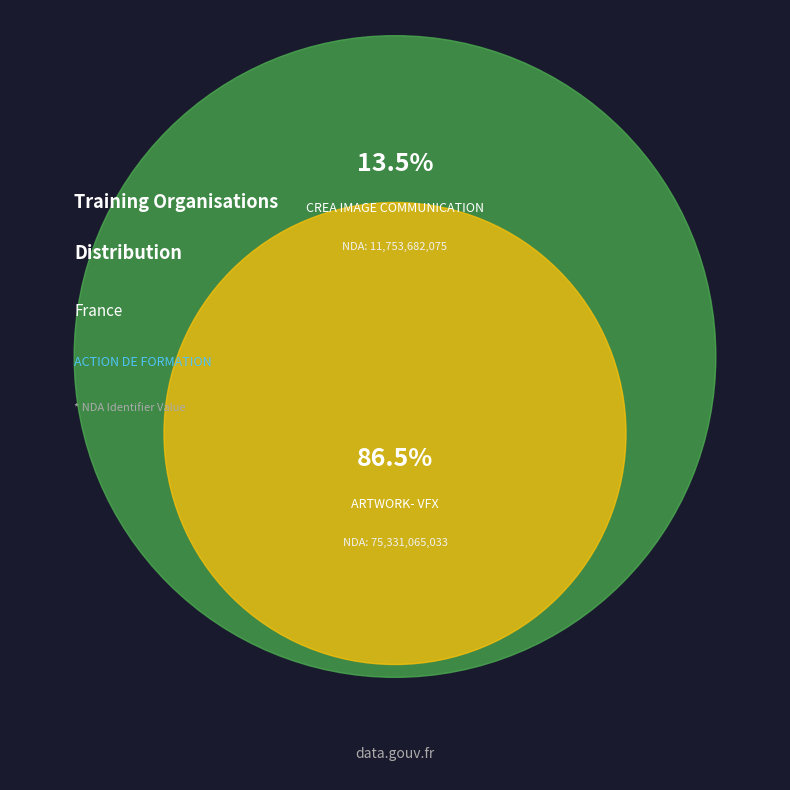

How much of the chart is everything except 82878404100026?

13.5%